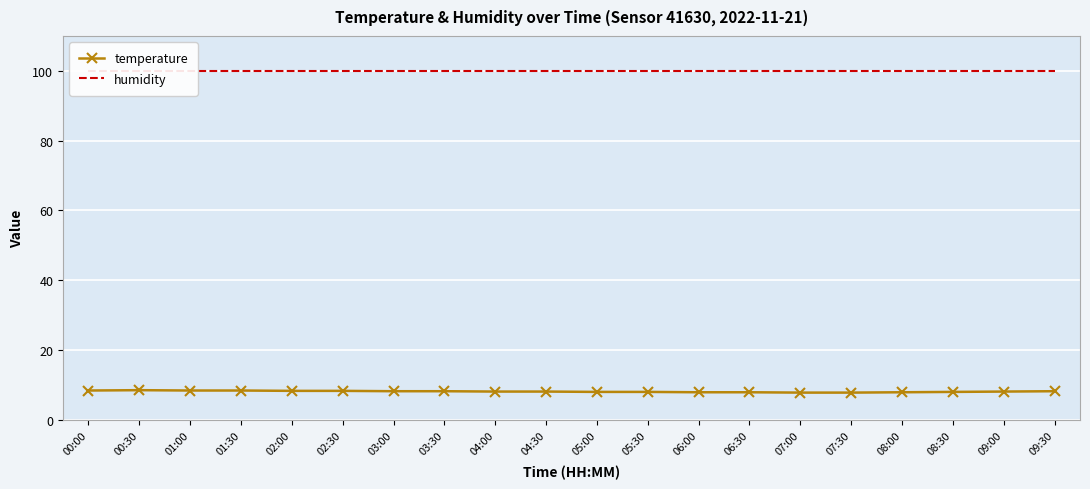

What position from the left is 03:00?

7